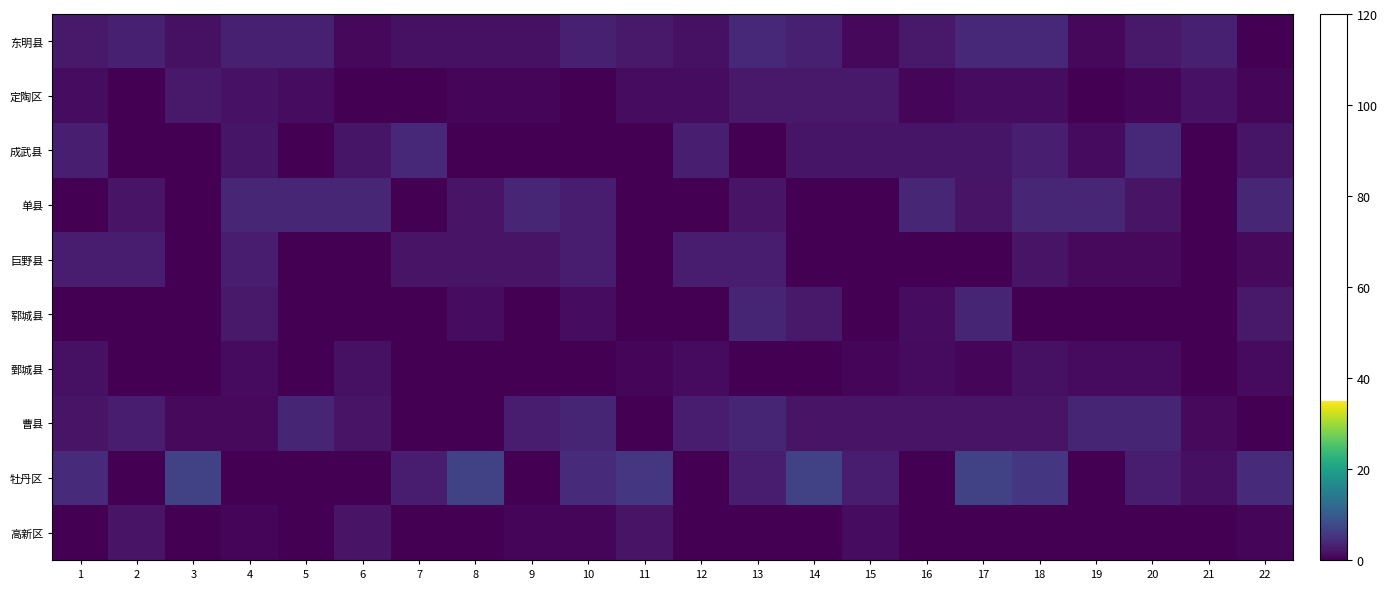

Which series has the largest range (max minus min)?

牡丹区